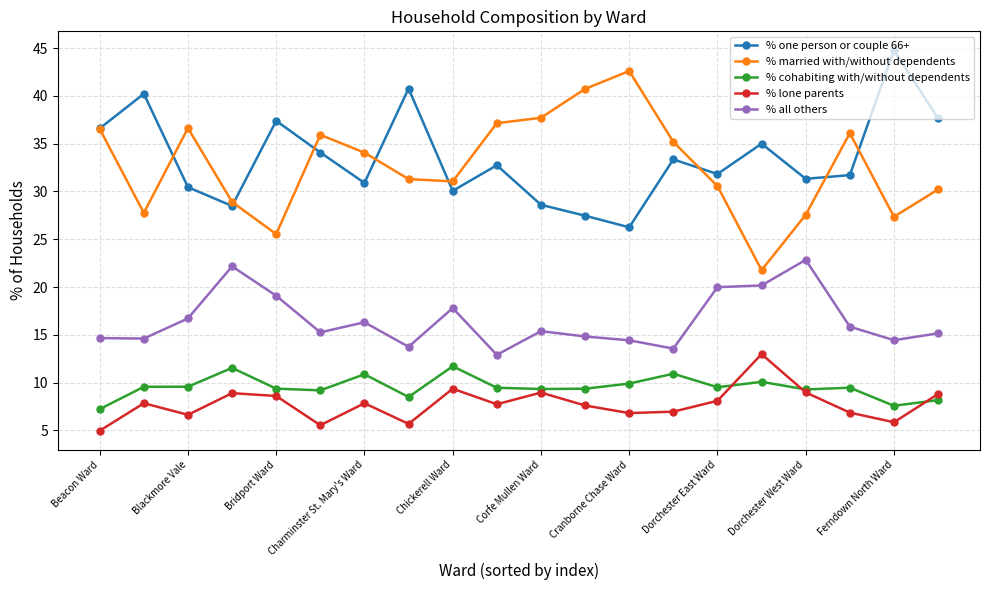

True or false: % lone parents and % all others cross at least once.

False